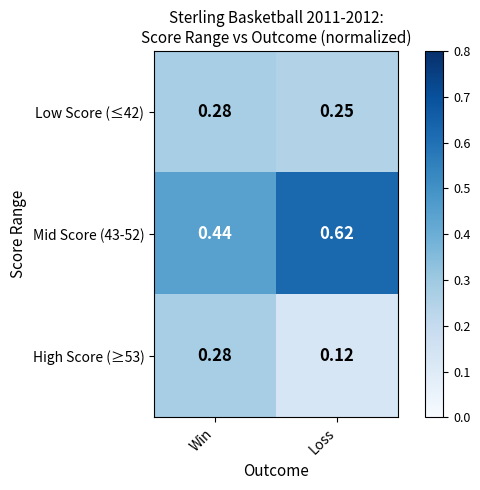

Where is High Score (≥53) nearest to the value 0?

Loss